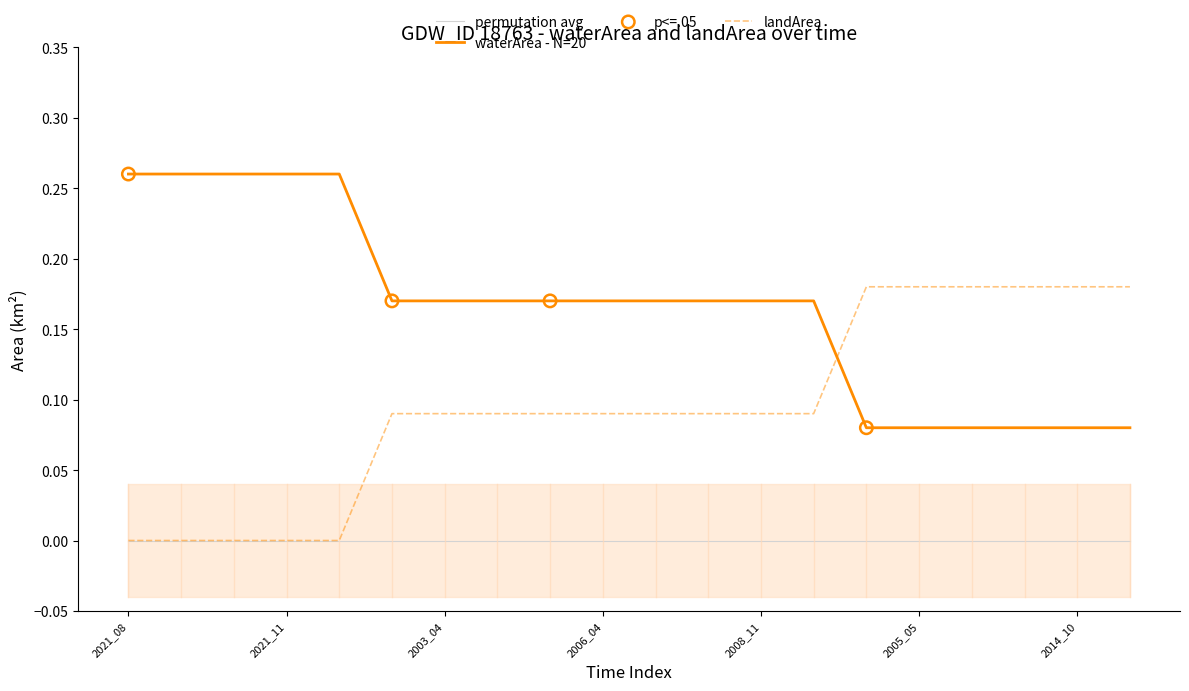

At how many categories does at least one series exceed 0?

20